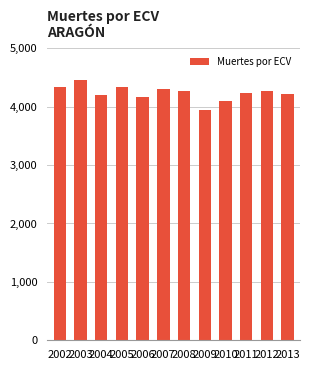

Approximately how many times larger is the value at 2013 compared to 2010?

1.0